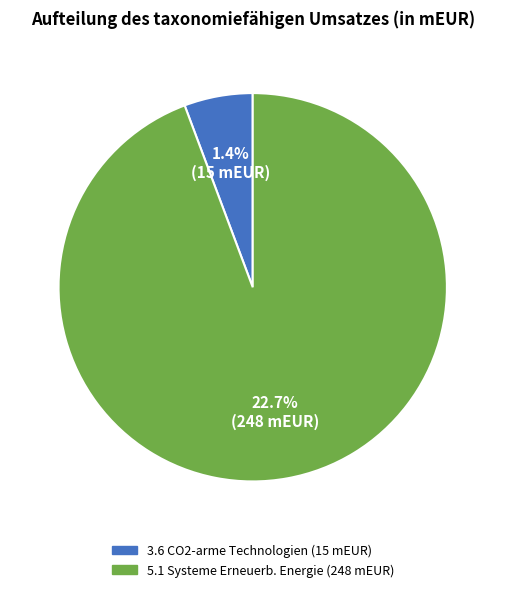

What percentage do 3.6 Herstellung anderer CO2-armer Technologien and 5.1 Bau, Erweiterung und Betrieb von Systemen together represent?

100.0%